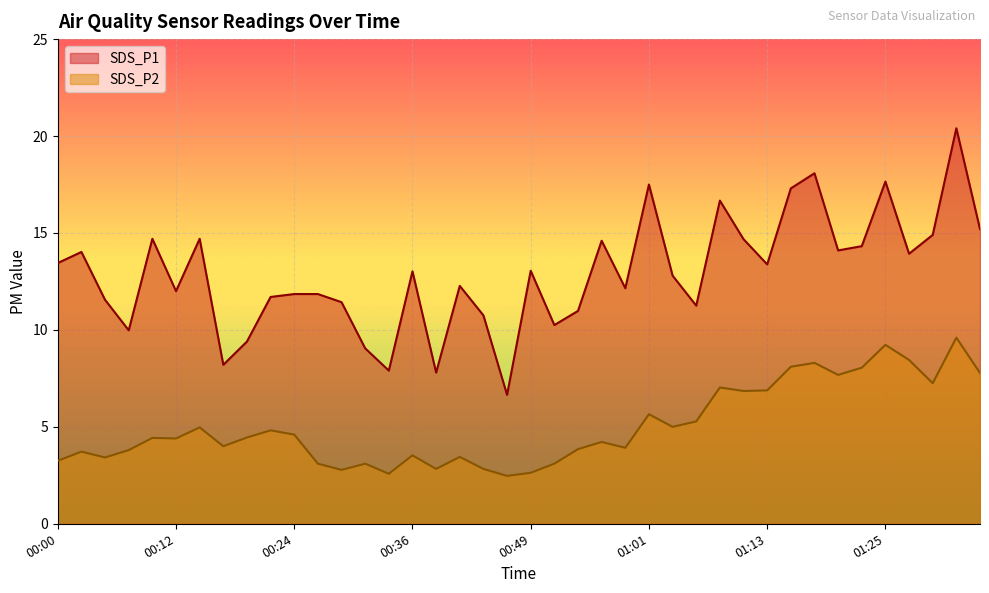

What is the label of the 17th point from the left?

00:39